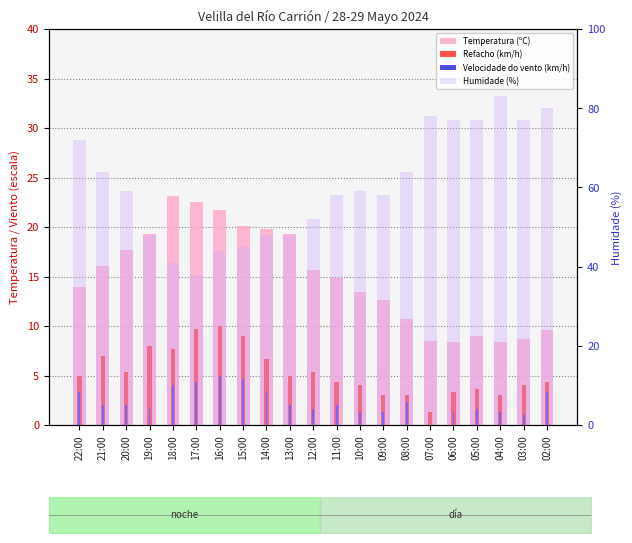

What is the difference between the maximum and minimum values in the Velocidade do vento (km/h) series?

5.0